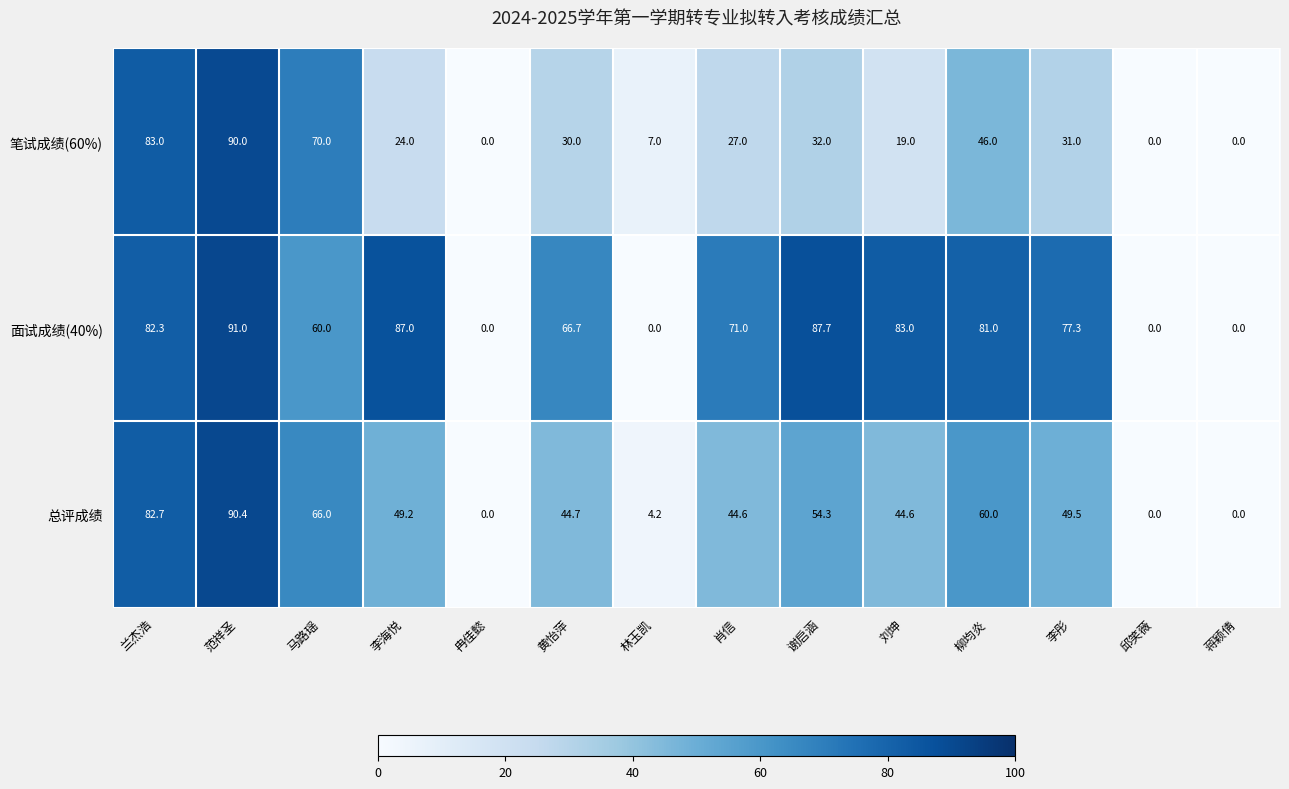

At which label does 笔试成绩(60%) first exceed 30?

兰杰浩